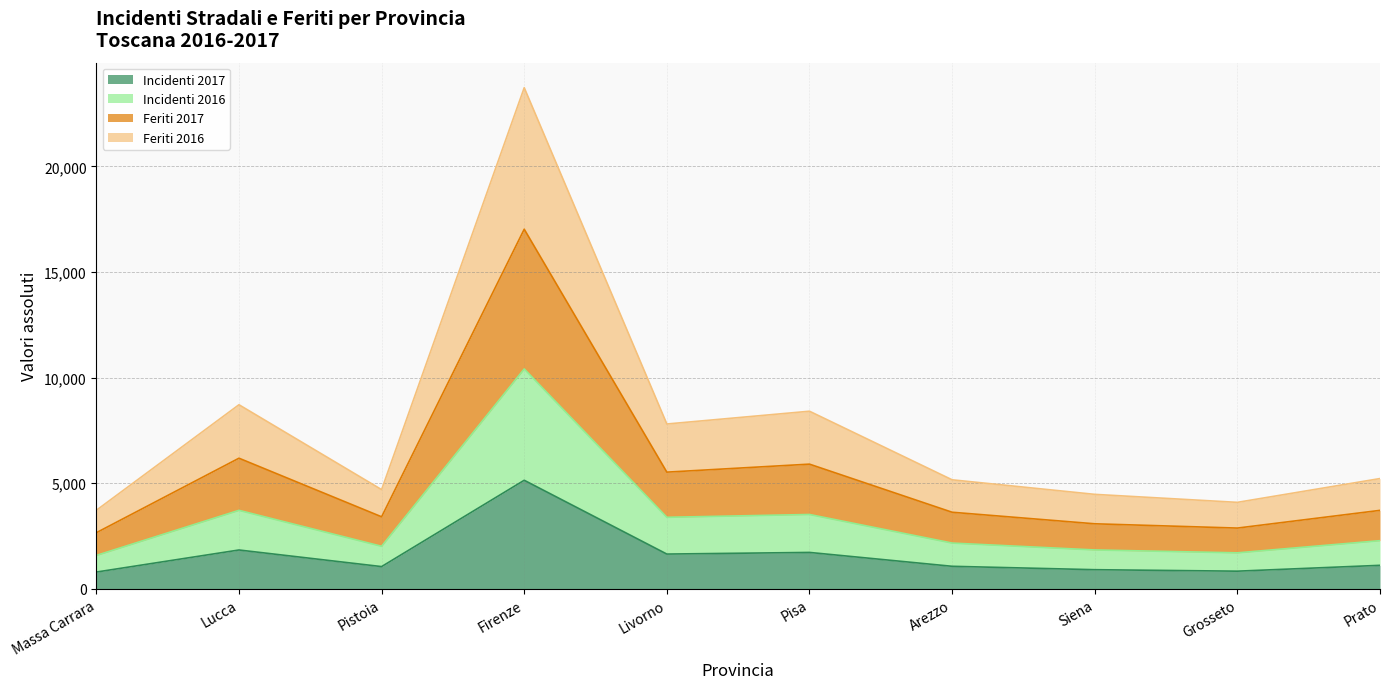

List the series in order of their overall mean, highest first.

Feriti 2016, Feriti 2017, Incidenti 2016, Incidenti 2017